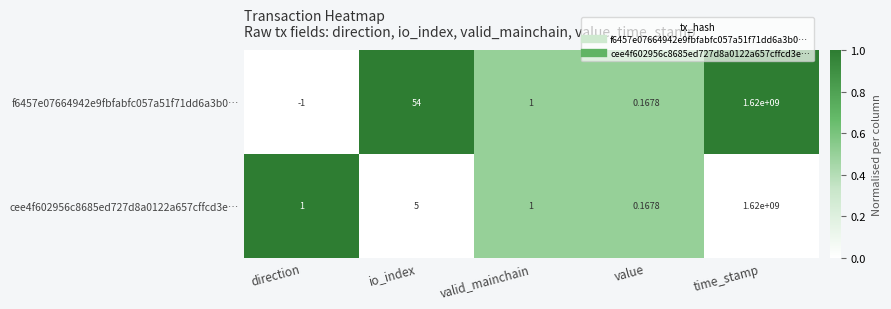

List the labels in order of f6457e07664942e9fbfabfc057a51f71dd6a3b0… value, smallest first.

direction, value, valid_mainchain, io_index, time_stamp